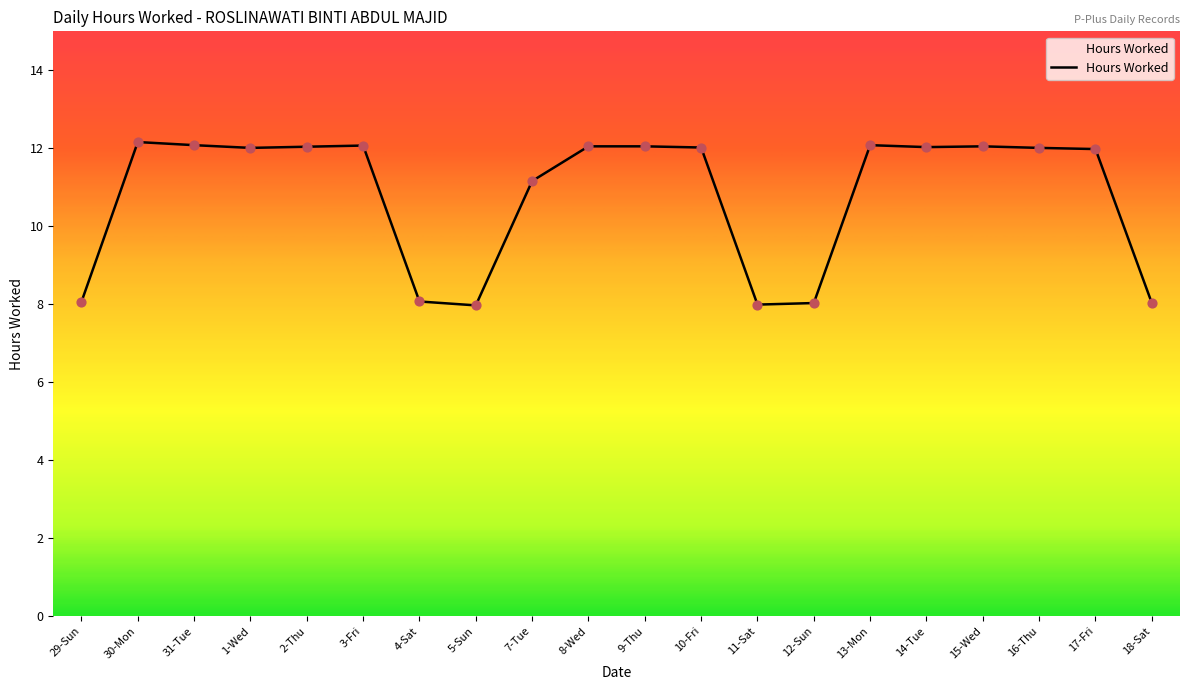

Which has a higher value, 13-Mon or 18-Sat?

13-Mon